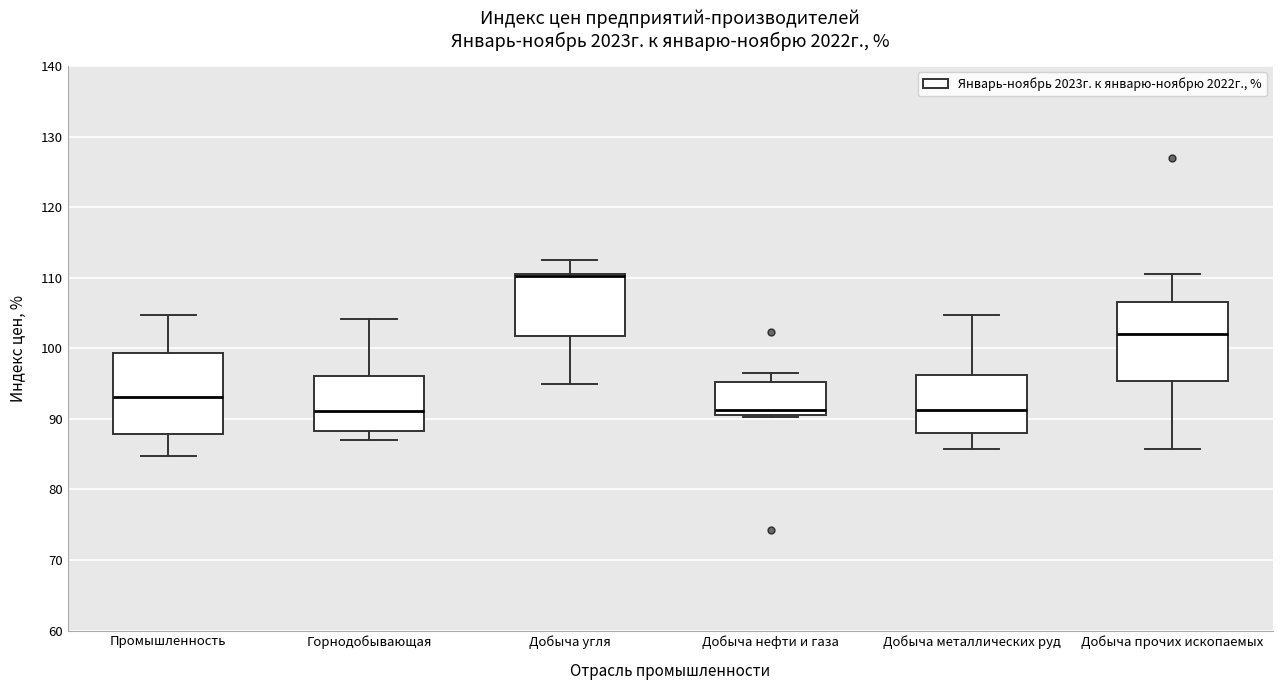

Reading left to right, read every box against the y-axis: the position of its median line, the range the box covers, and the ends of its whiskers. The values are not printed on the chart, so give them approximately, as read against the axis.

Промышленность: median 93, box 88 to 99, whiskers 85 to 105
Горнодобывающая: median 91, box 88 to 96, whiskers 87 to 104
Добыча угля: median 110 (drawn on the box's upper edge), box 102 to 111, whiskers 95 to 113
Добыча нефти и газа: median 91 (just above the box's lower edge), box 91 to 95, whiskers 90 to 97
Добыча металлических руд: median 91, box 88 to 96, whiskers 86 to 105
Добыча прочих ископаемых: median 102, box 95 to 107, whiskers 86 to 111